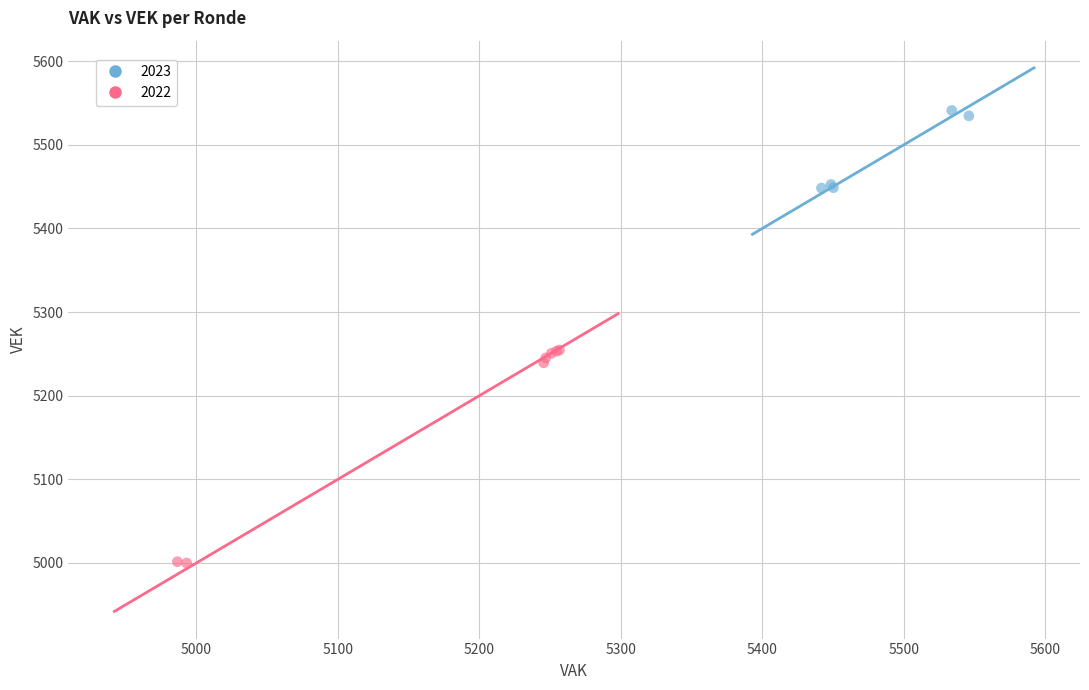

Which series has the largest Y range (max minus min)?

2022